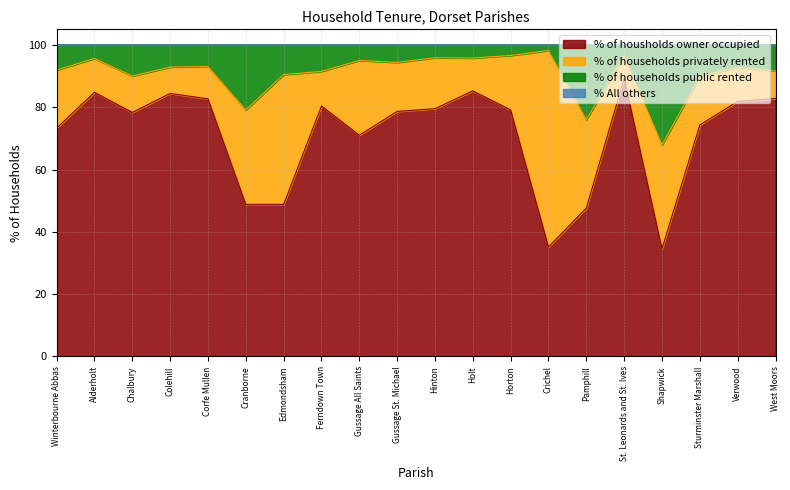

True or false: % of housholds owner occupied has a value of 82.7 at Corfe Mullen.

True